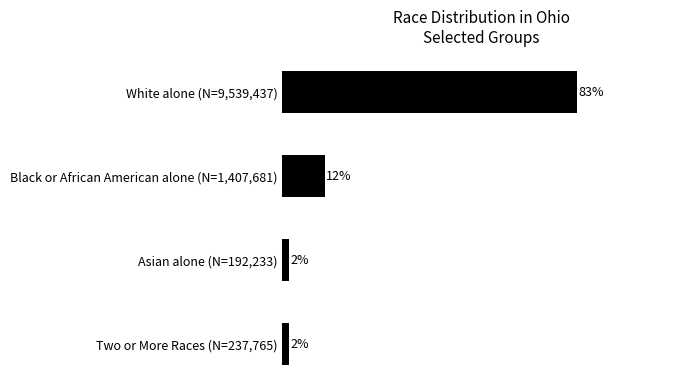

Where is the data nearest to the value 42?

Black or African American alone (N=1,407,681)